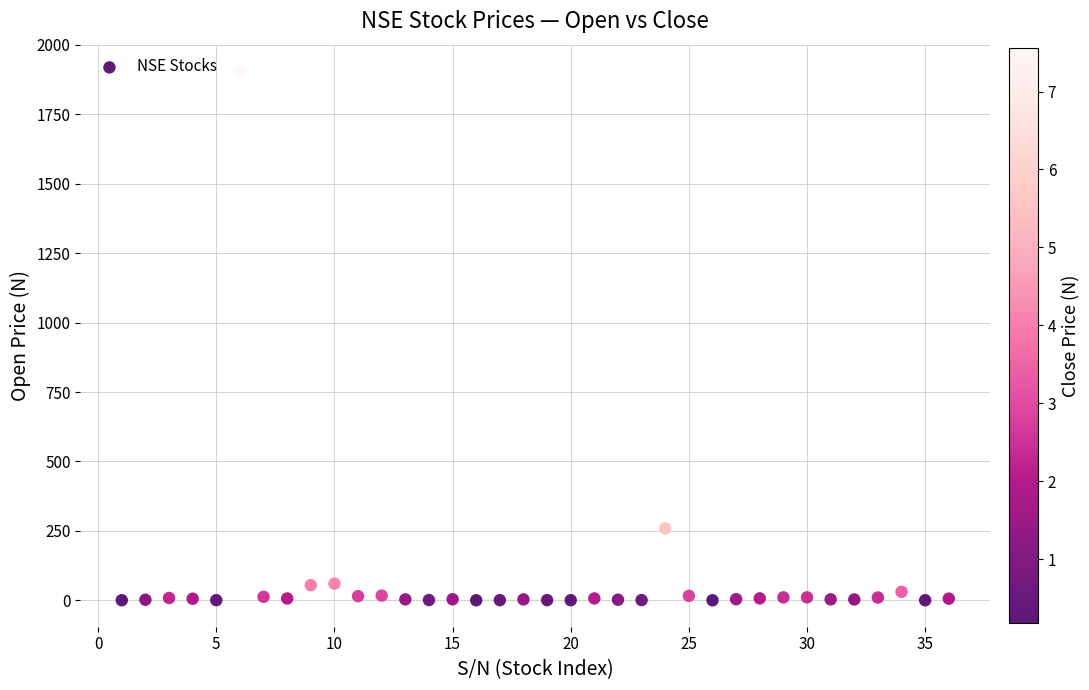

What is the range of Y values (max minus min)?

1905.2